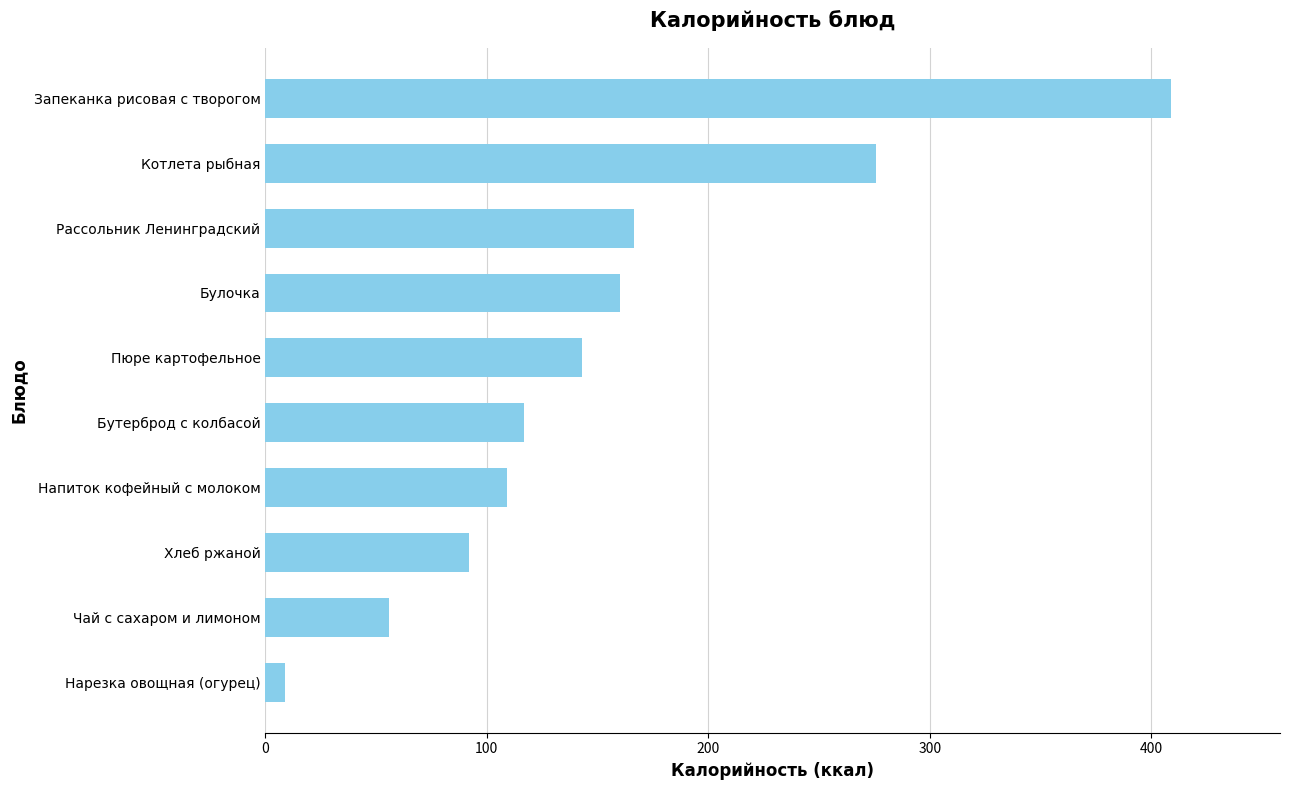

Approximately how many times larger is the value at Бутерброд с колбасой compared to Булочка?

0.7